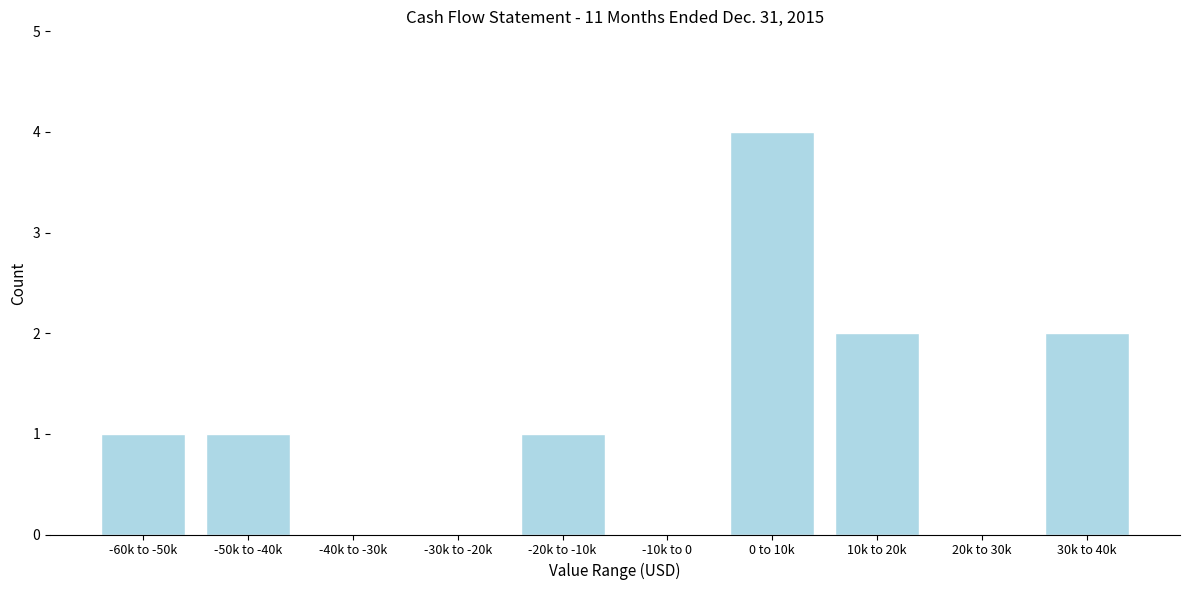

Reading left to right, transcribe all the data shown in this chart.

-60k to -50k=1	-50k to -40k=1	-40k to -30k=0	-30k to -20k=0	-20k to -10k=1	-10k to 0=0	0 to 10k=4	10k to 20k=2	20k to 30k=0	30k to 40k=2